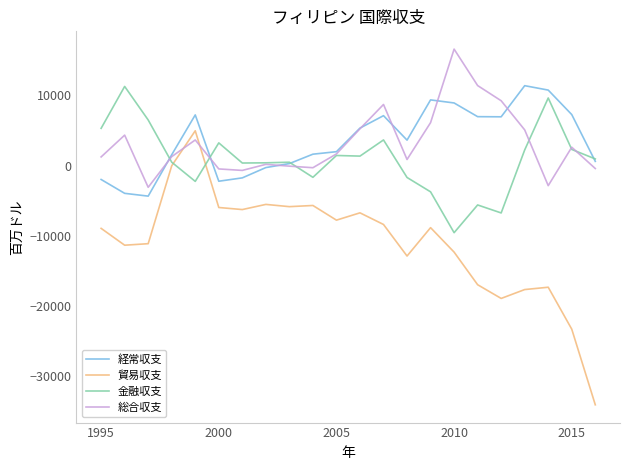

Which series has the largest range (max minus min)?

貿易収支